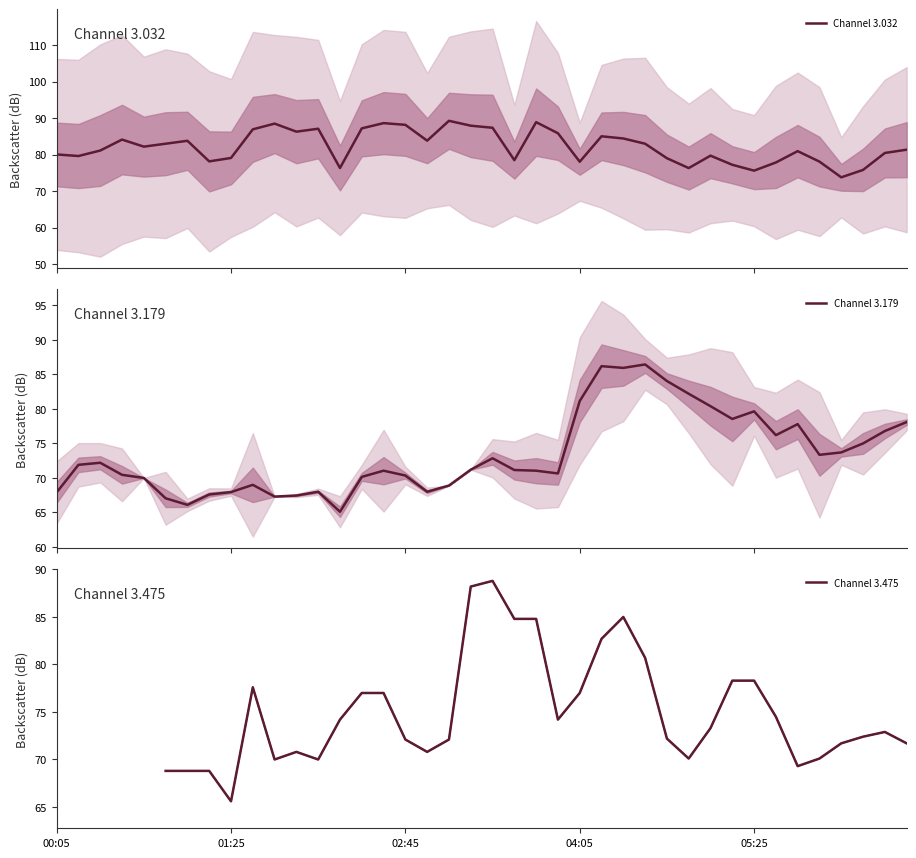

Is it true that Channel 3.032 equals 76.3 at 29?

True